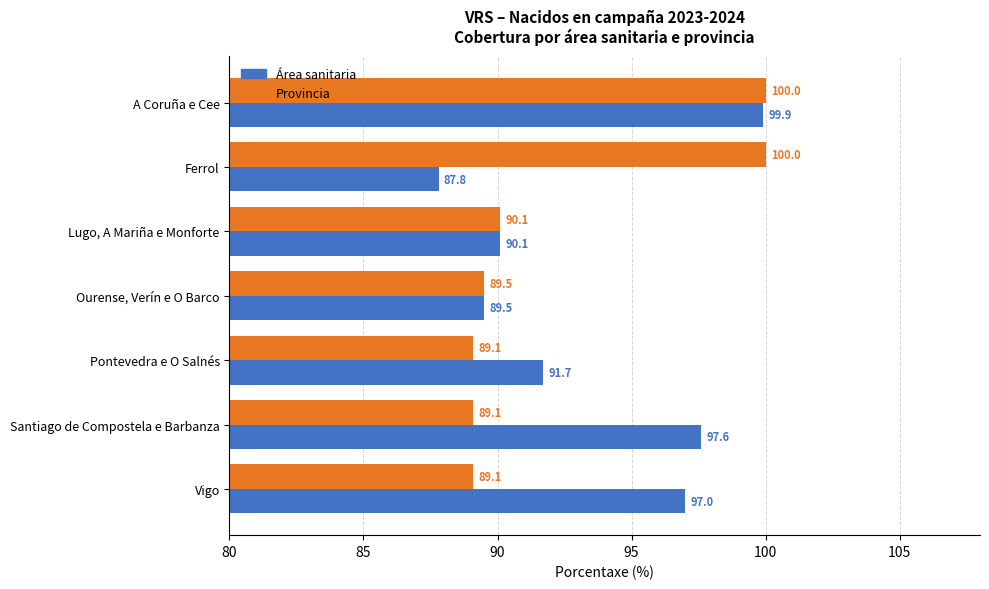

What is the spread (max minus min) of values at Ferrol?

12.2